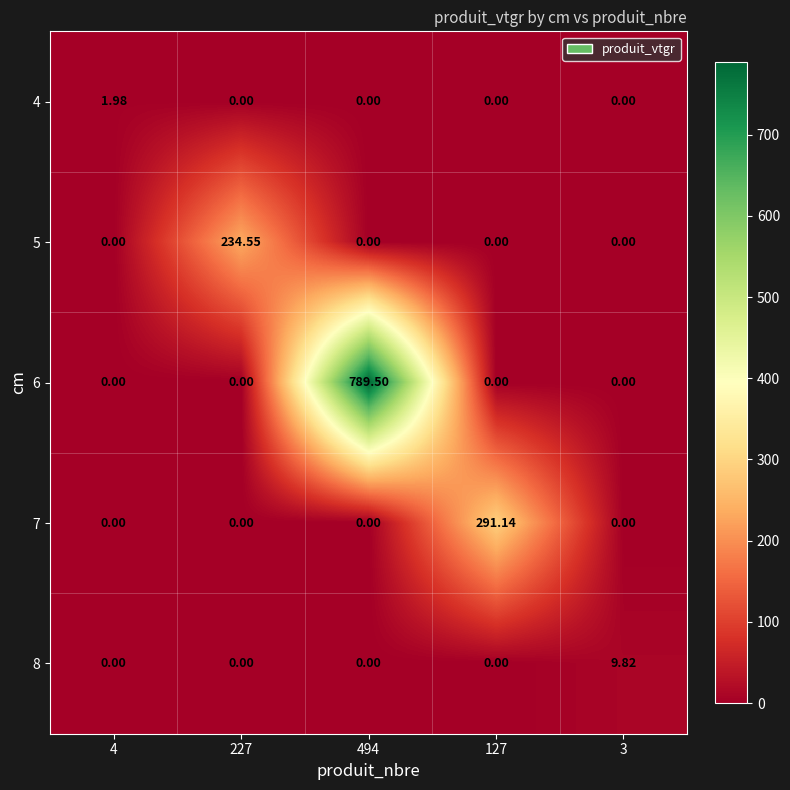

Is the value of 6 at 494 greater than the value of 4 at 3?

Yes